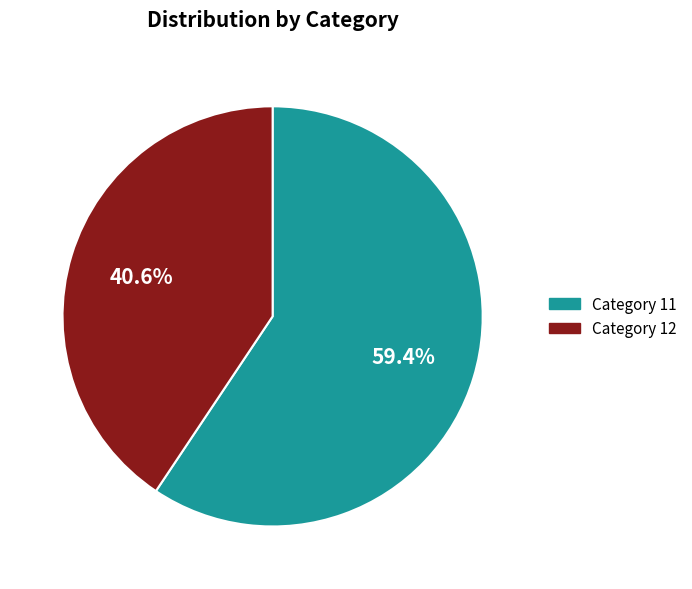

To the nearest percent, what is the average slice percentage?

50%